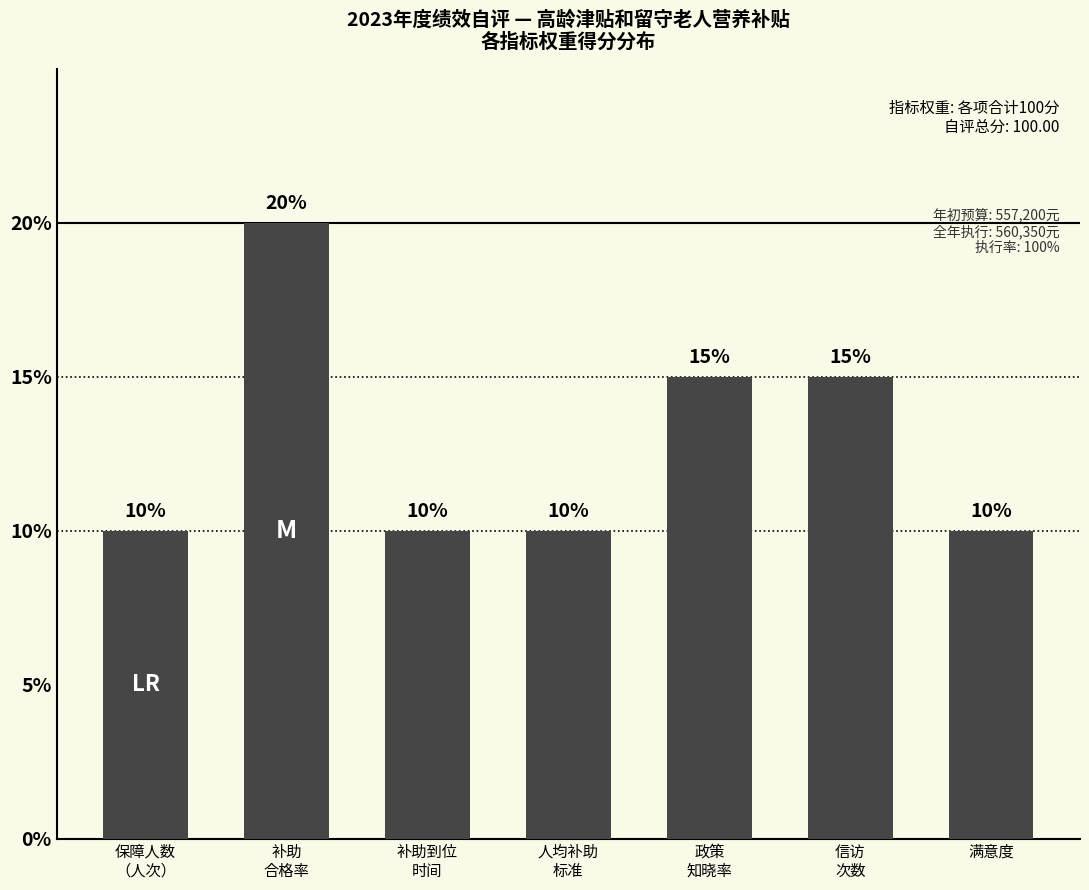

Reading left to right, what are all the values shown in this chart?

10	20	10	10	15	15	10